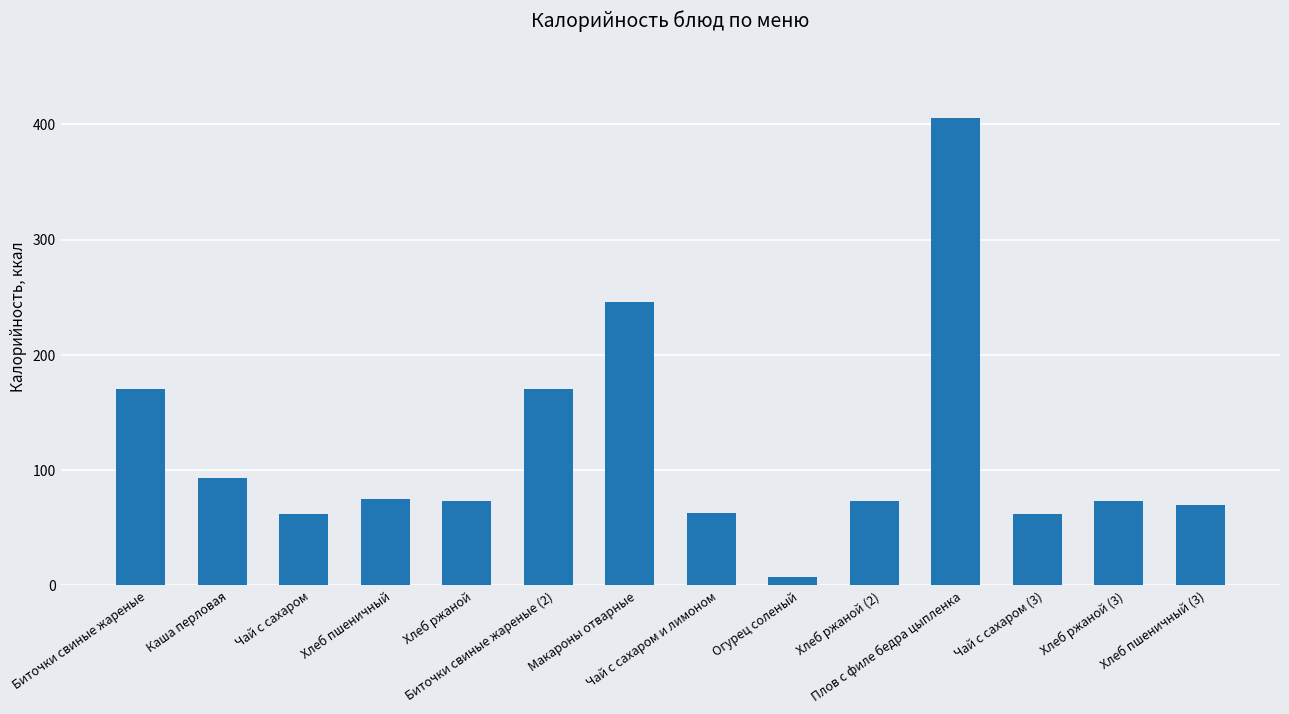

What is the label of the 10th bar from the right?

Хлеб ржаной